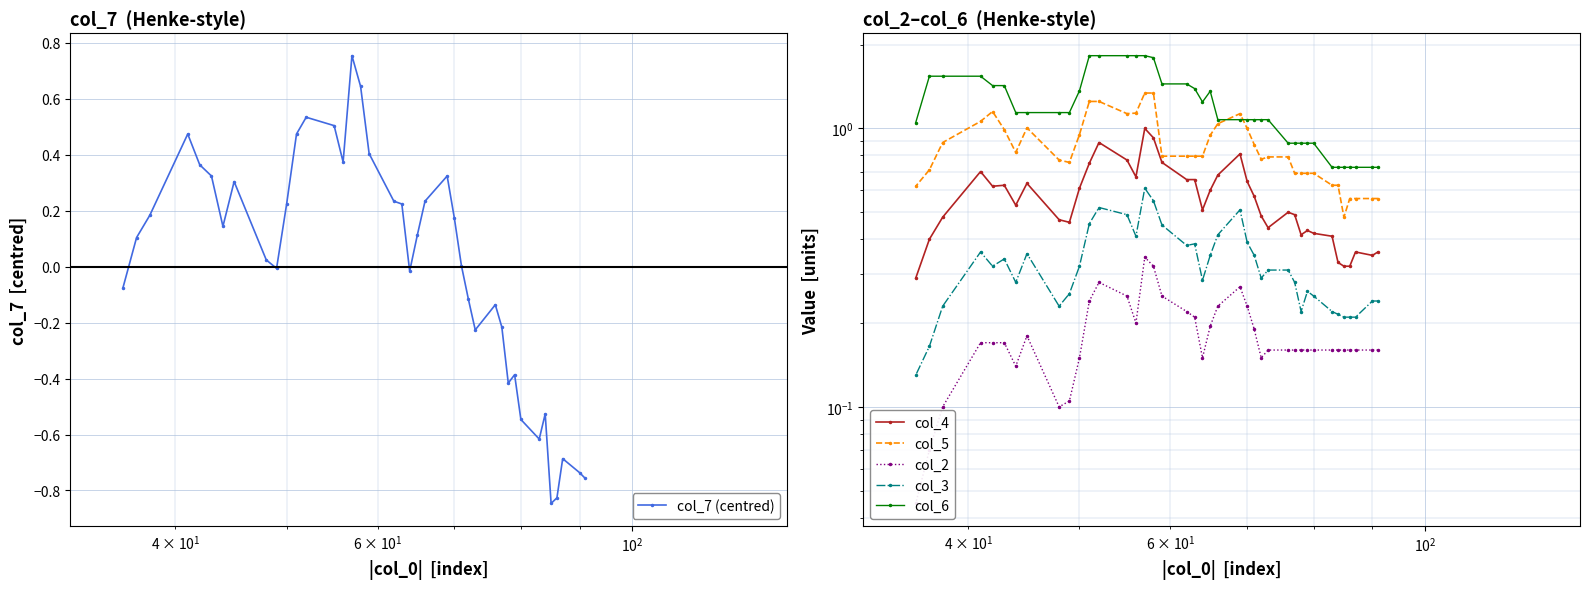

Is the value of col_7 (centred) at $\mathdefault{10^{2}}$ greater than the value of col_4 at 19?

No